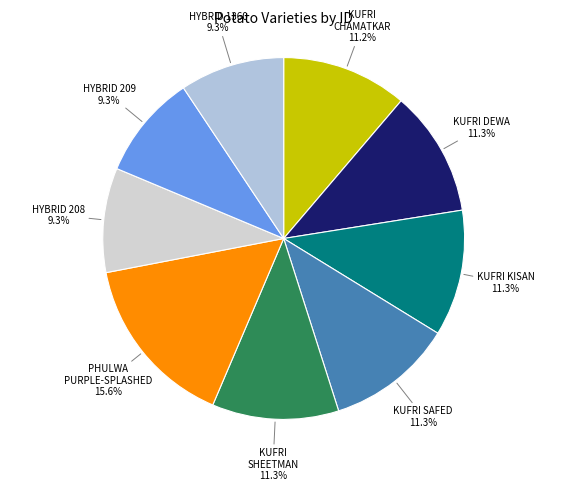

What is the ratio of the value at KUFRI DEWA to the value at HYBRID 209?

1.2